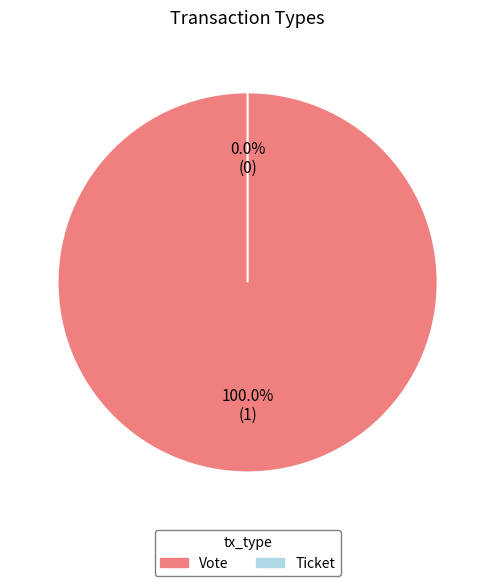

Rank the categories by value from lowest to highest.

Ticket, Vote